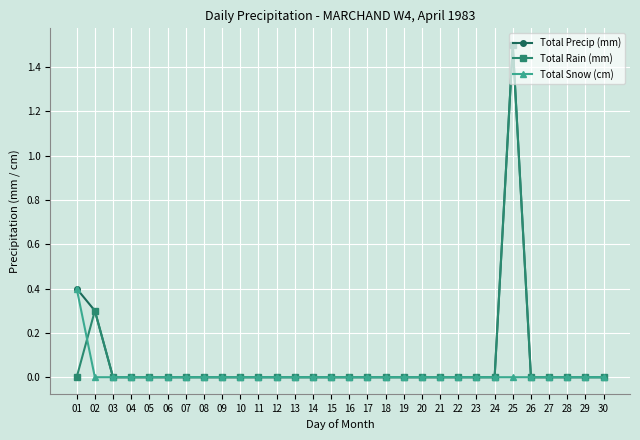

At which category is the sum across all series the highest?

25